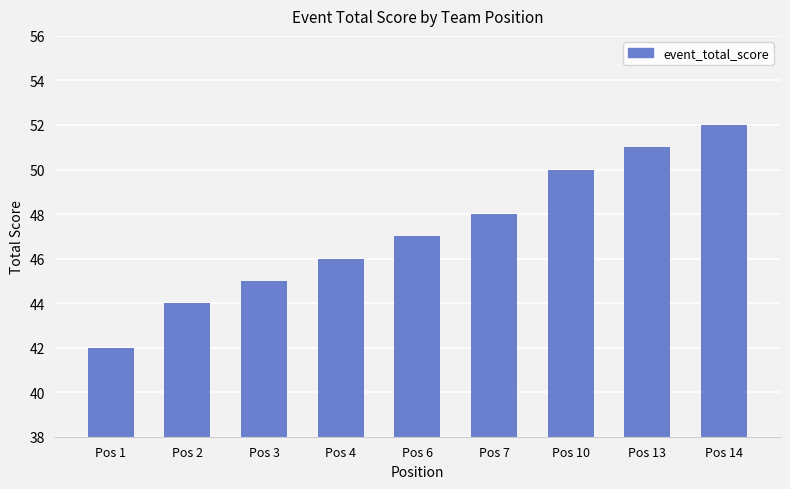

Where is the data nearest to the value 47?

Pos 6